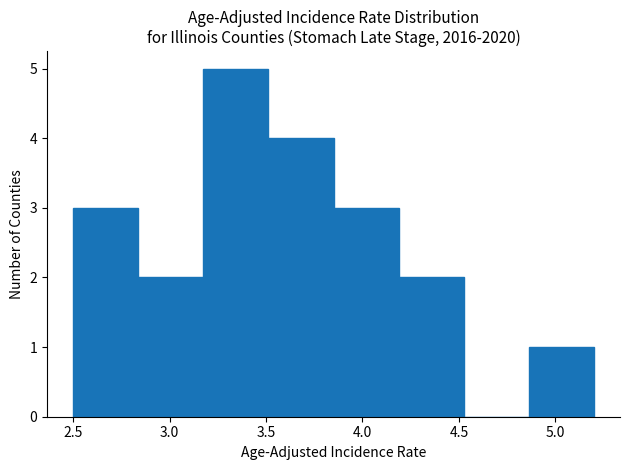

How tall is the bar that spans 3.50 to 3.85 on the x-axis? Neither the bar edges nor the heights are printed on the chart, so give them approximately, as read against the axes.

4